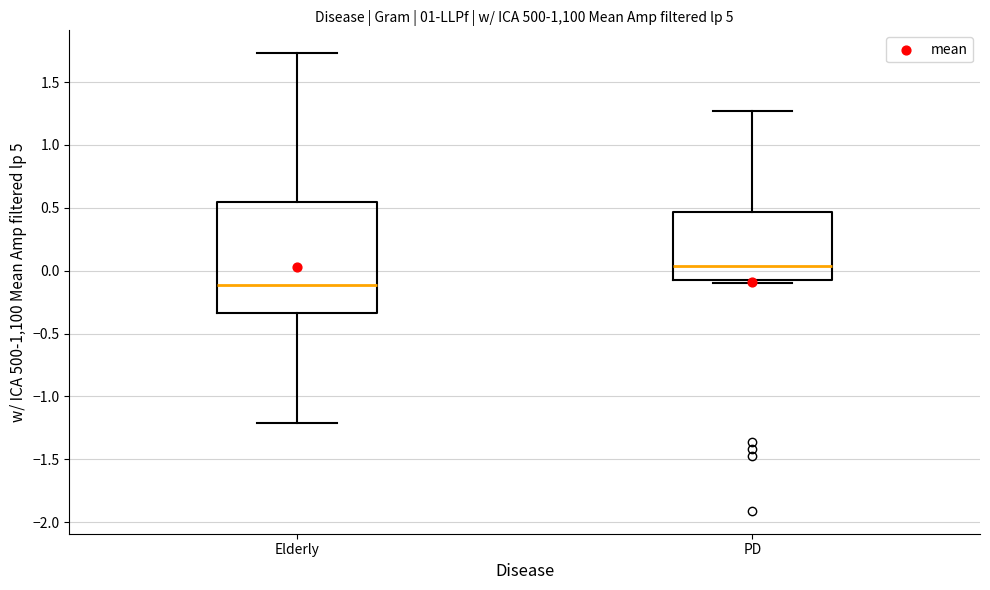

Comparing the boxes themselves (not the whiskers), which one is the tallest?

Elderly